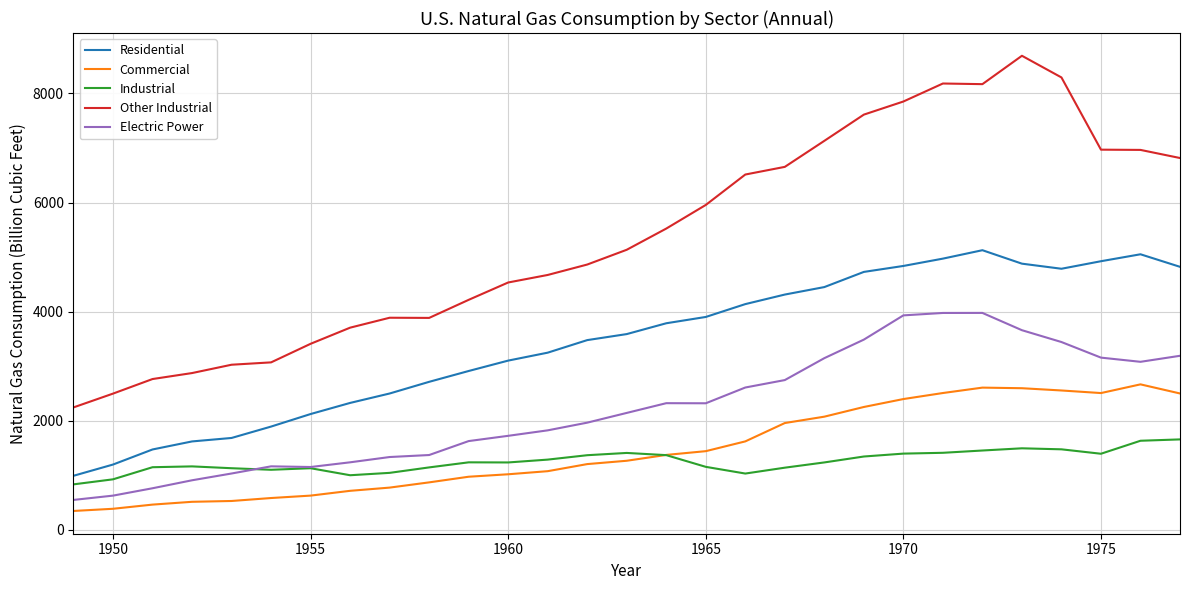

What is the lowest value of the Industrial series?

835.3